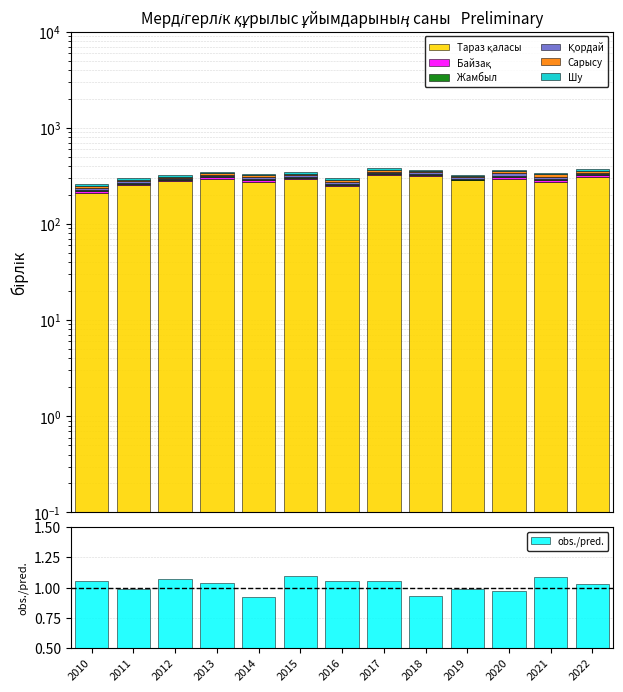

Which category has the highest value across all series?

2017